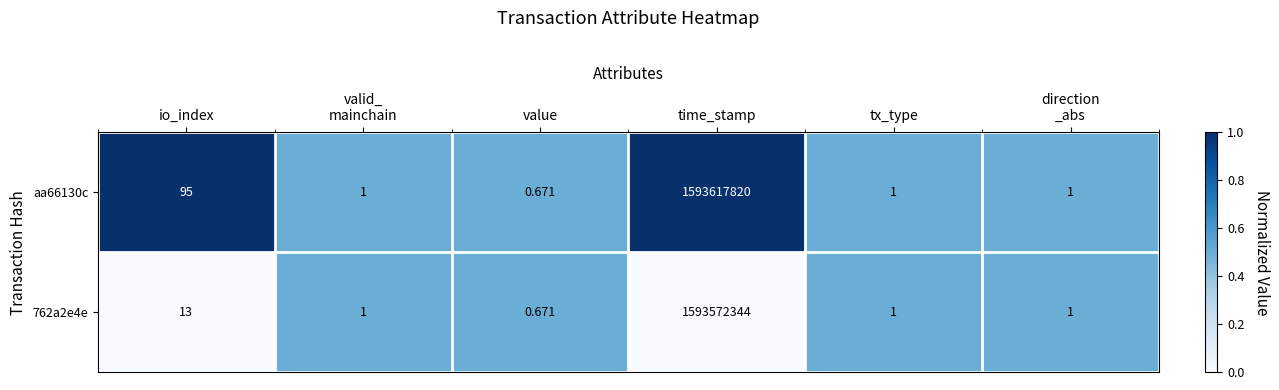

Which category has the lowest value in the aa66130c series?

value